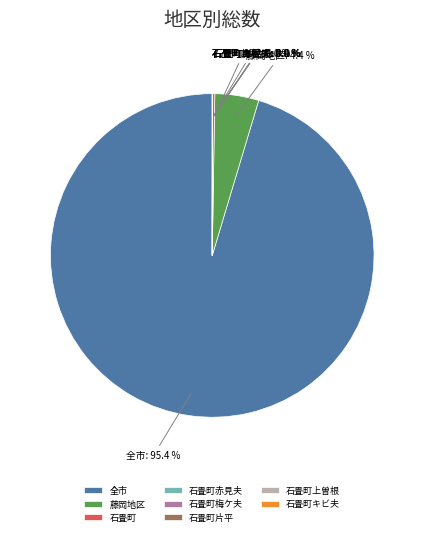

Which category has the biggest portion of the pie?

全市